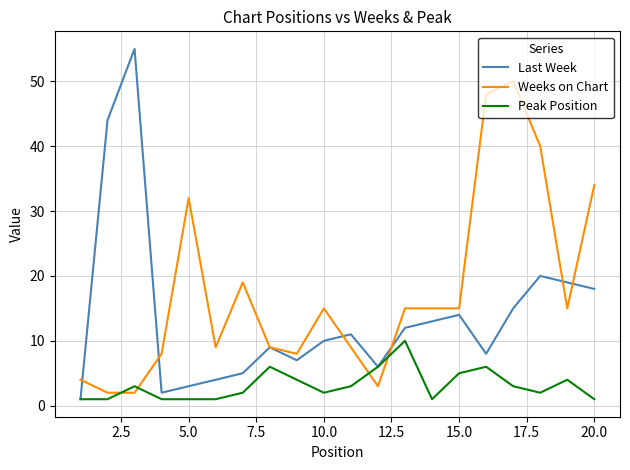

What is the maximum value shown in the chart?

55